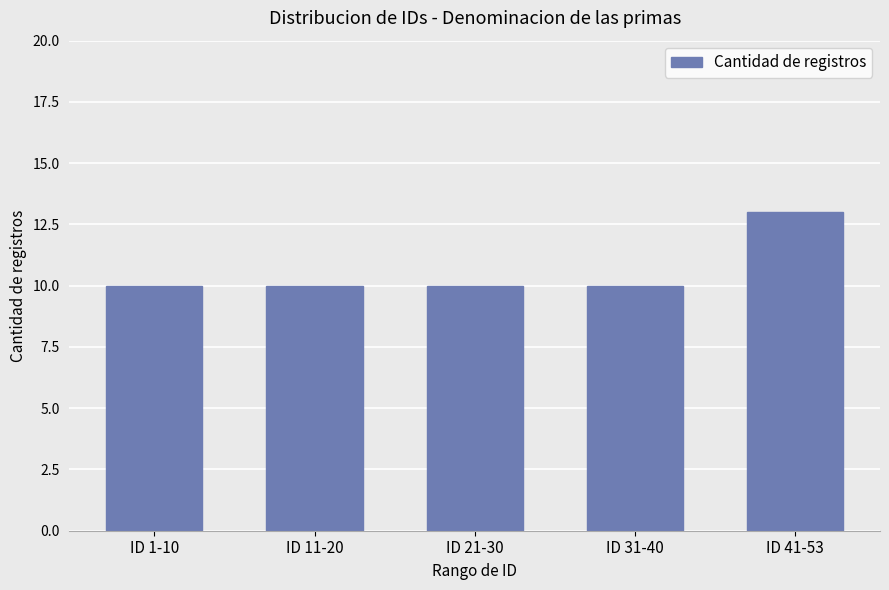

What value does the data have at ID 31-40?

10